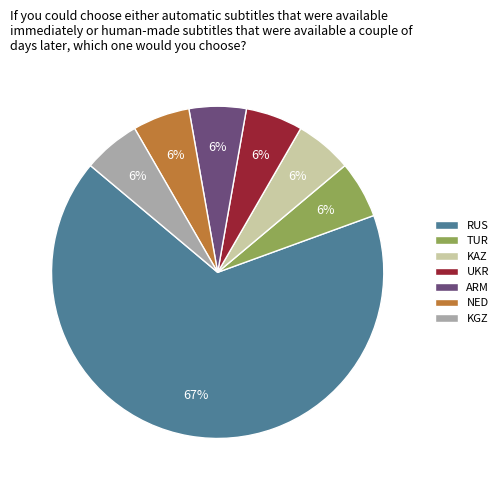

Does RUS represent more than half of the total?

Yes